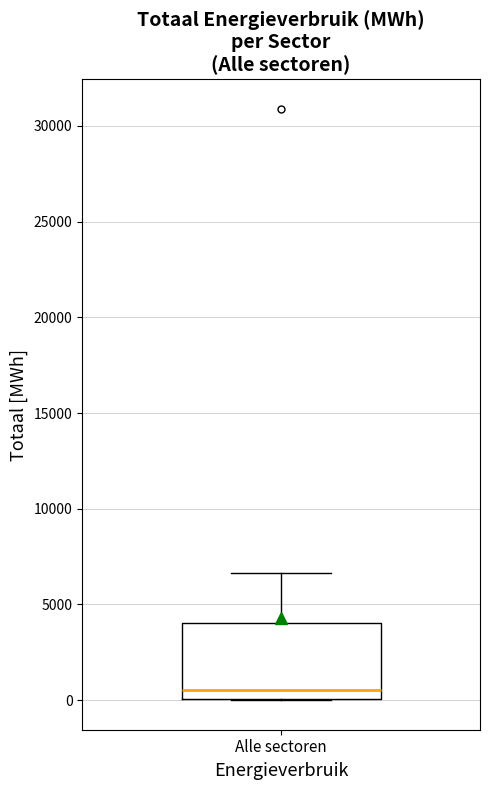

Where is the upper edge of the box for Alle sectoren on the y-axis? The values are not printed on the chart, so give them approximately, as read against the axis.

4000